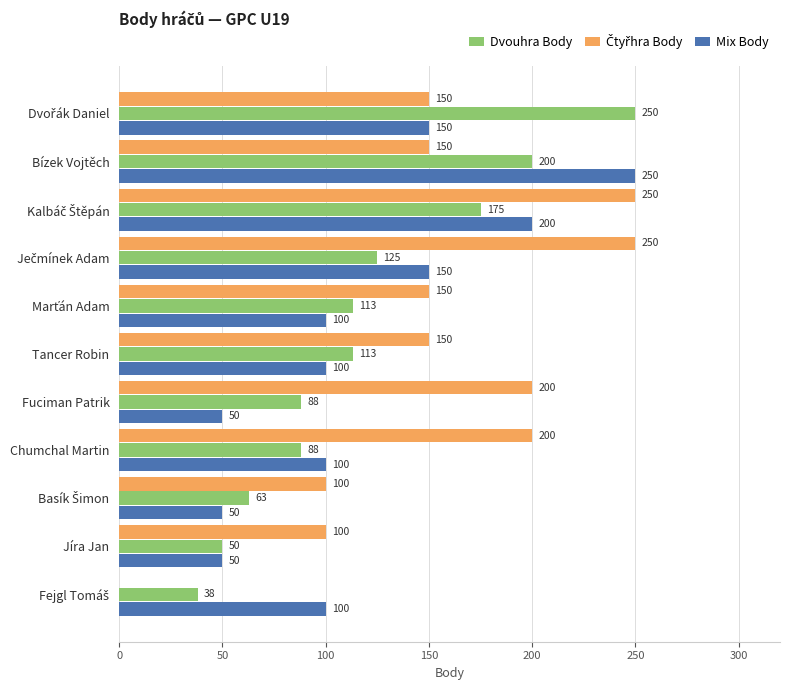

What is the maximum value shown in the chart?

250